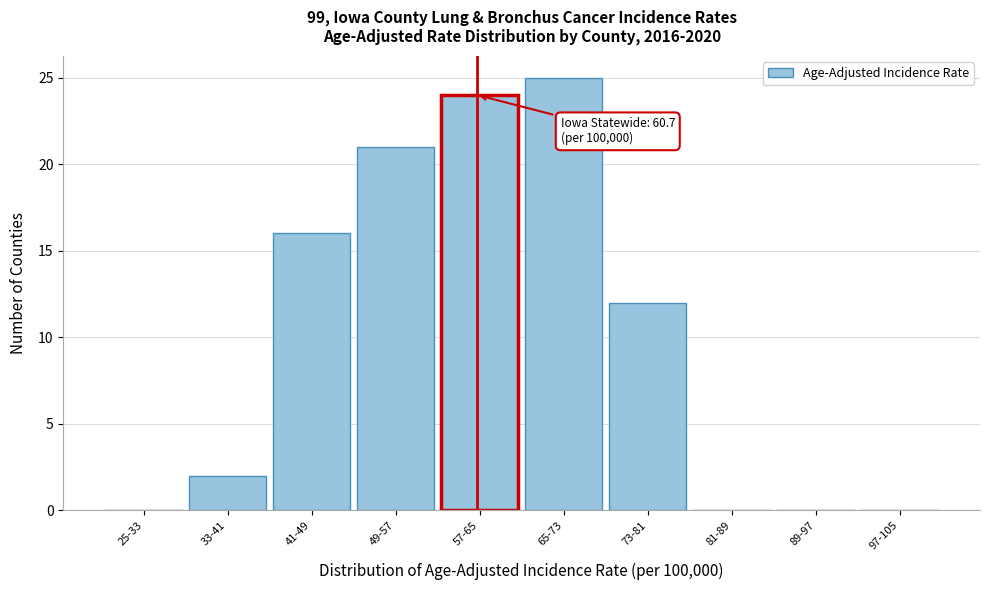

Reading left to right, list all the values displayed in this chart.

25-33=0	33-41=2	41-49=16	49-57=21	57-65=24	65-73=25	73-81=12	81-89=0	89-97=0	97-105=0